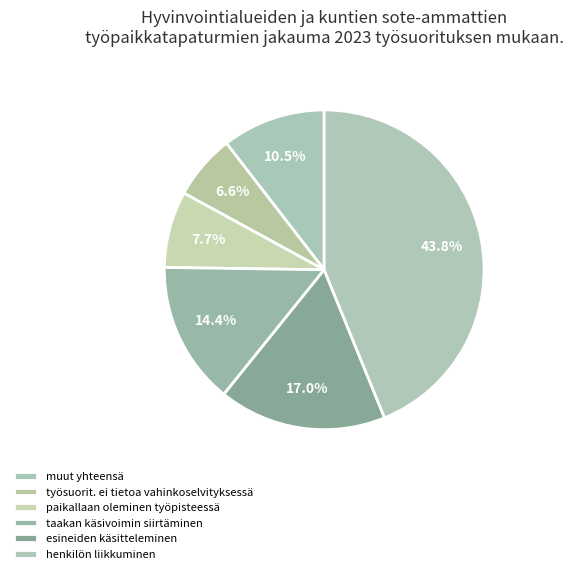

How many segments does this pie chart have?

6